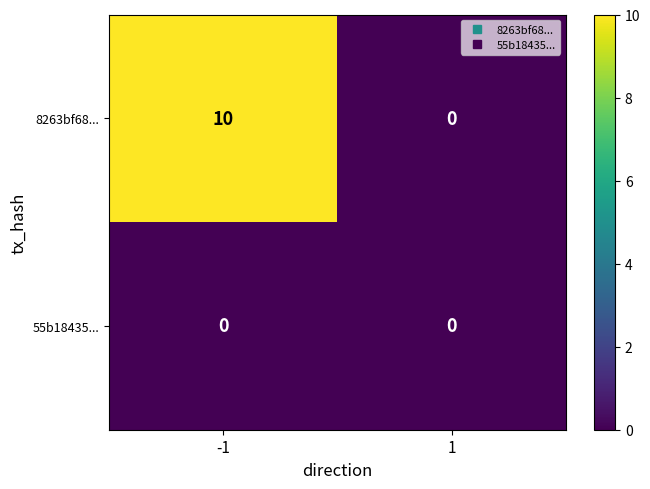

Reading left to right, extract all data points from this chart.

8263bf68...: -1=10	1=0
55b18435...: -1=0	1=0